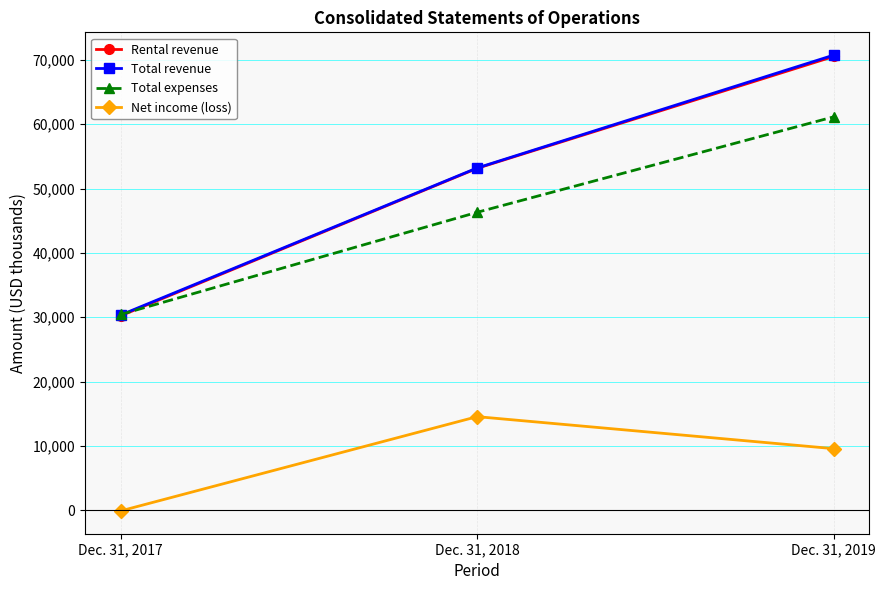

What are all the series names shown in the legend?

Rental revenue, Total revenue, Total expenses, Net income (loss)